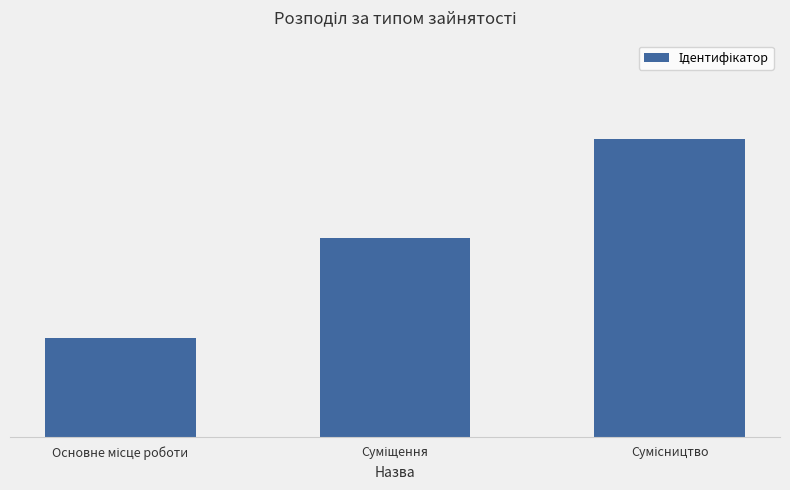

Reading left to right, what are all the values shown in this chart?

Основне місце роботи=1	Суміщення=2	Сумісництво=3